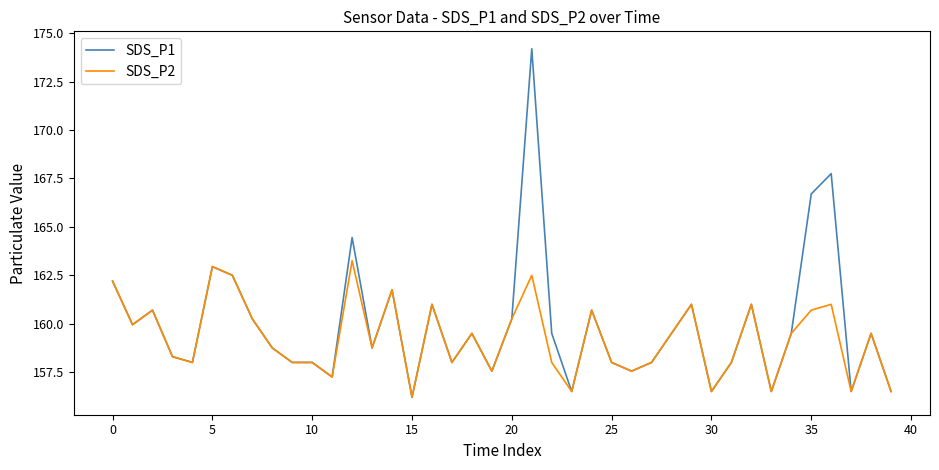

How many values in the SDS_P2 series are below 159?

20